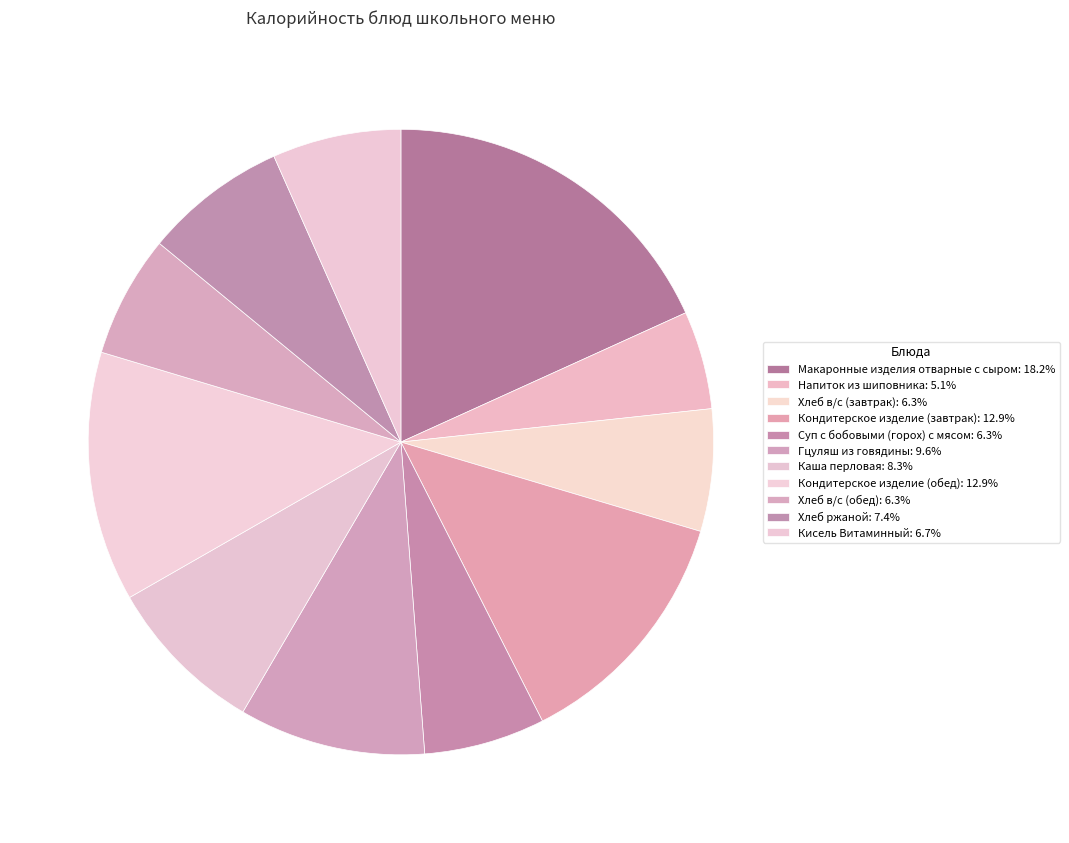

To the nearest percent, what percentage of the pie is Макаронные изделия отварные с сыром?

18%